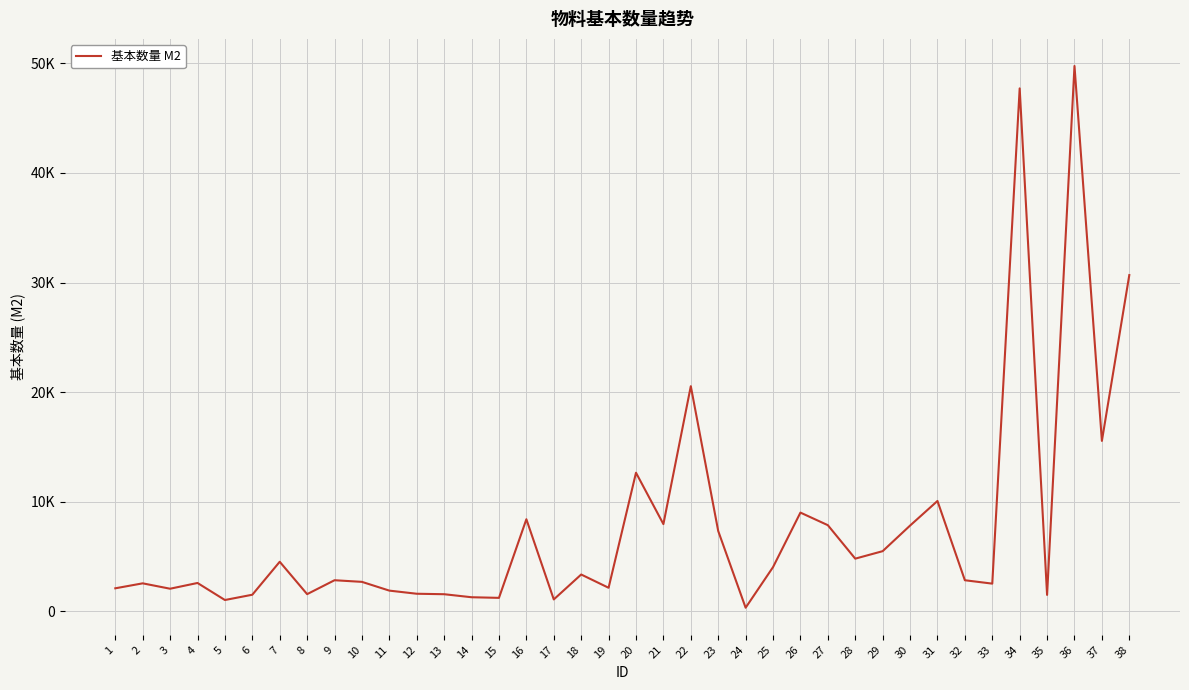

What is the greatest value displayed?

49747.8